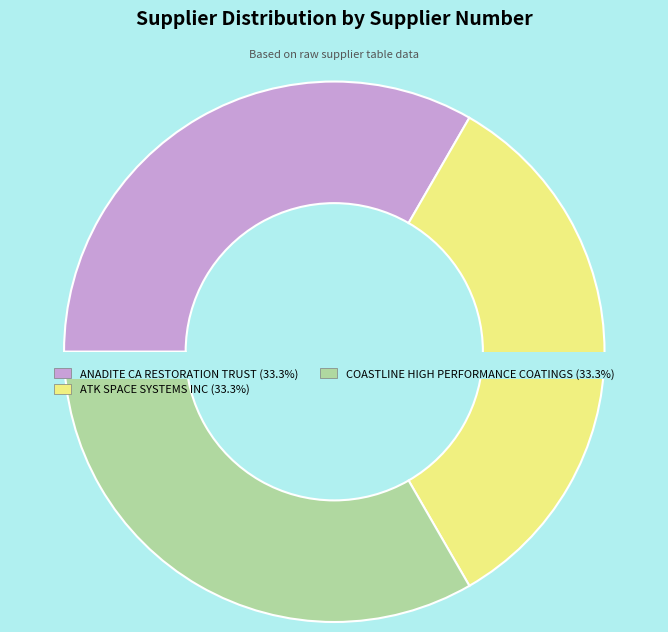

Which category has the smallest portion of the pie?

COASTLINE HIGH PERFORMANCE COATINGS